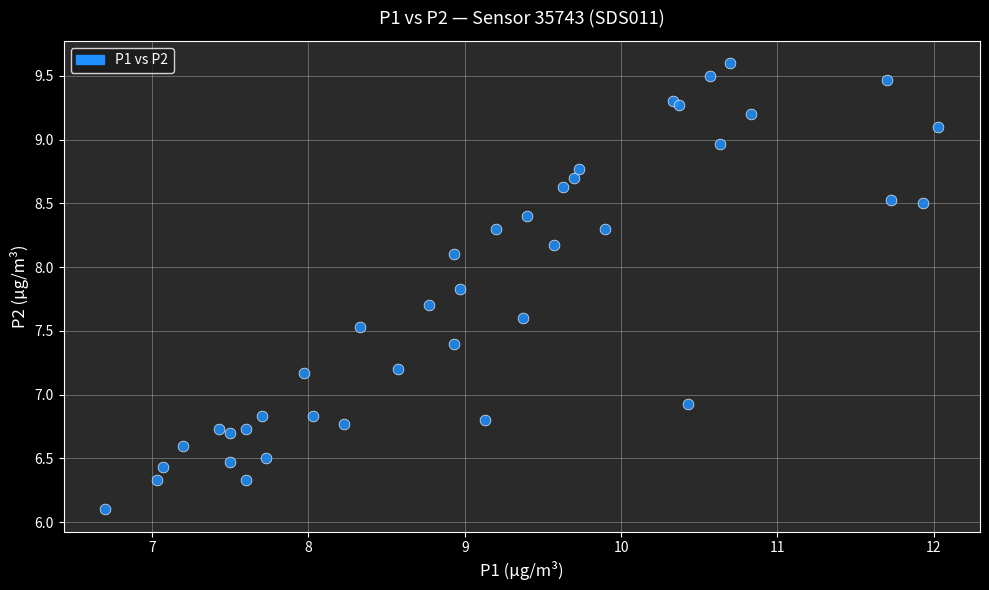

What Y value in the scatter plot is closest to 7?

6.9